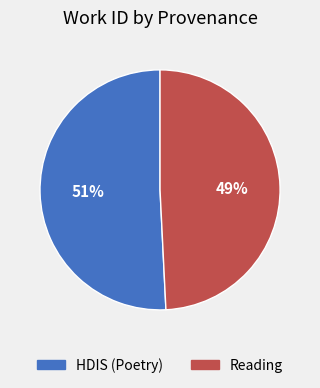

What is the ratio of the value at HDIS (Poetry) to the value at Reading?

1.0